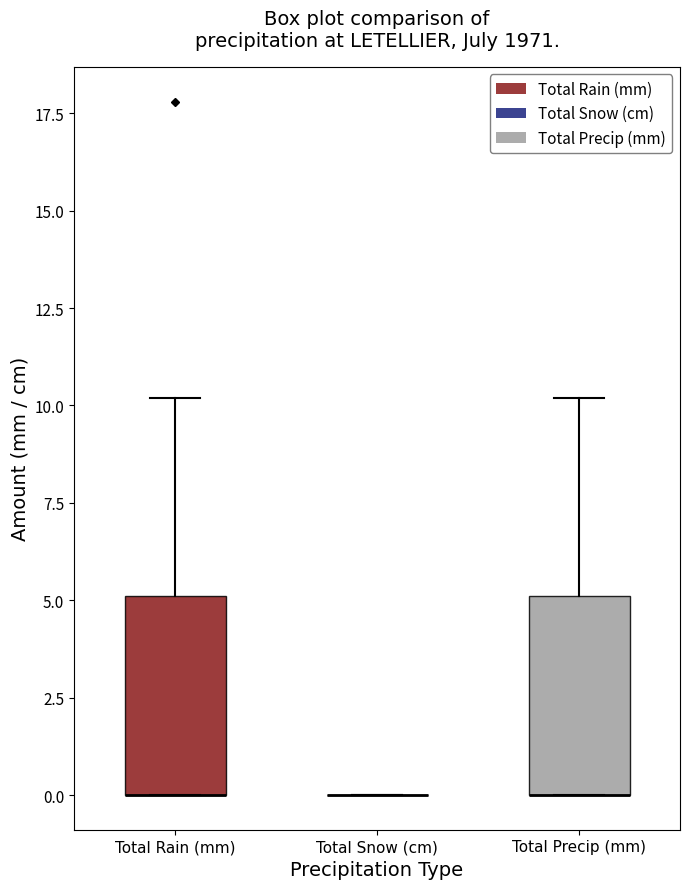

Reading left to right, transcribe this box plot: for each box, give where its median line is, the range the box spans, and where its two whiskers end, as read against the y-axis. The values are not printed on the chart, so give them approximately, as read against the axis.

Total Rain (mm): median 0 (drawn on the box's lower edge), box 0 to 5, whiskers 0 to 10
Total Snow (cm): box collapsed to a line at 0, whiskers 0 to 0
Total Precip (mm): median 0 (drawn on the box's lower edge), box 0 to 5, whiskers 0 to 10